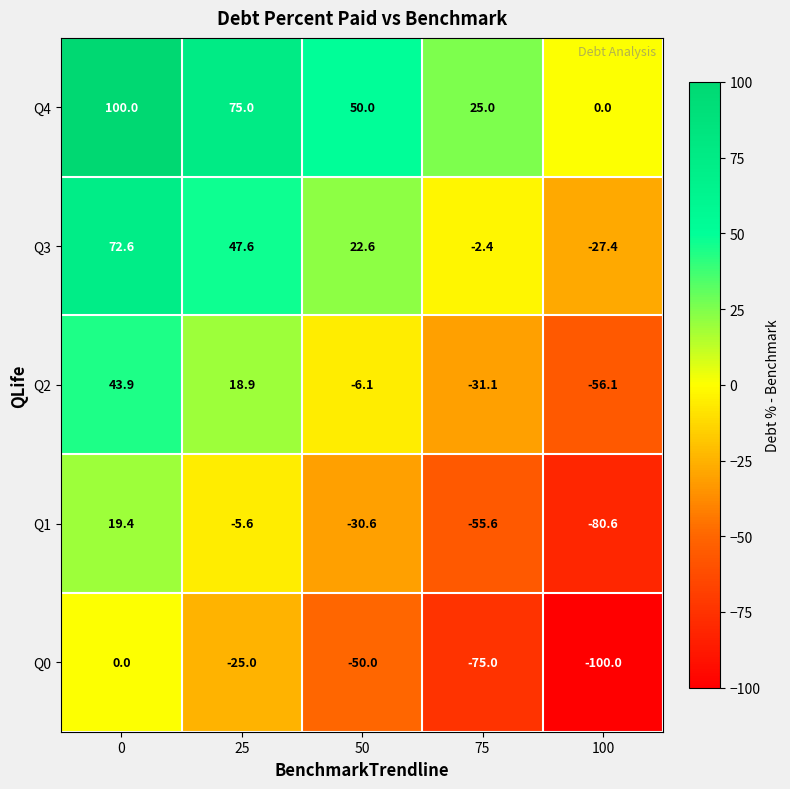

Reading left to right, extract all data points from this chart.

Q4: 0=100.0	25=75.0	50=50.0	75=25.0	100=0.0
Q3: 0=72.6	25=47.6	50=22.6	75=-2.4	100=-27.4
Q2: 0=43.9	25=18.9	50=-6.1	75=-31.1	100=-56.1
Q1: 0=19.4	25=-5.6	50=-30.6	75=-55.6	100=-80.6
Q0: 0=0.0	25=-25.0	50=-50.0	75=-75.0	100=-100.0